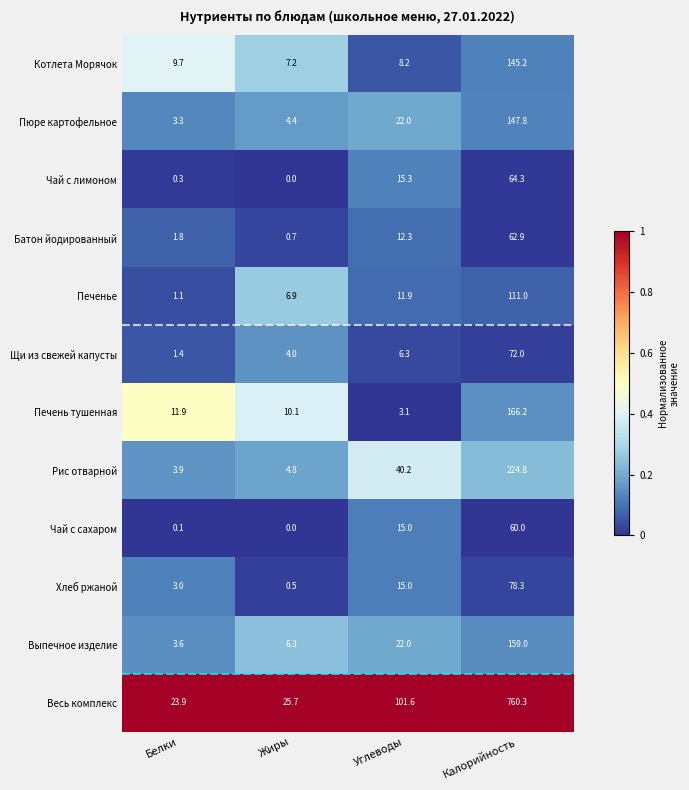

List the series in order of their peak value, highest first.

Весь комплекс, Рис отварной, Печень тушенная, Выпечное изделие, Пюре картофельное, Котлета Морячок, Печенье, Хлеб ржаной, Щи из свежей капусты, Чай с лимоном, Батон йодированный, Чай с сахаром